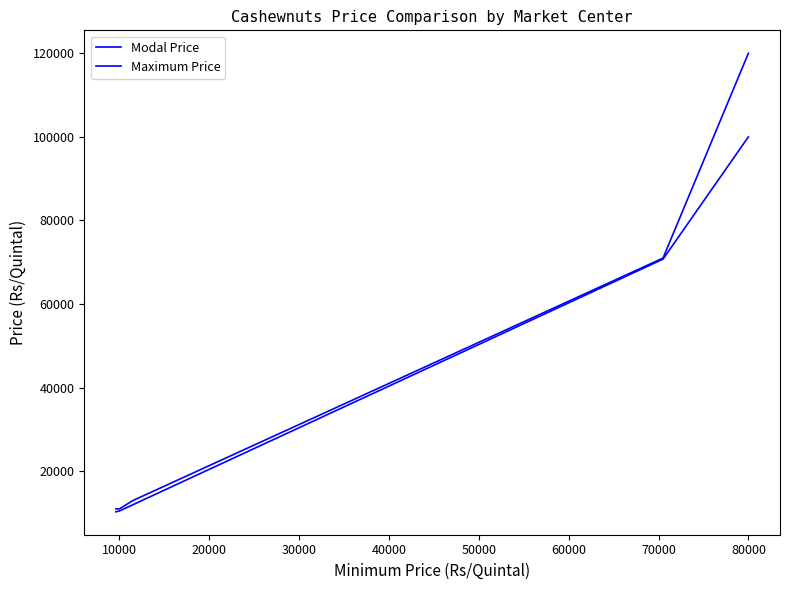

How many distinct data groups are displayed?

2